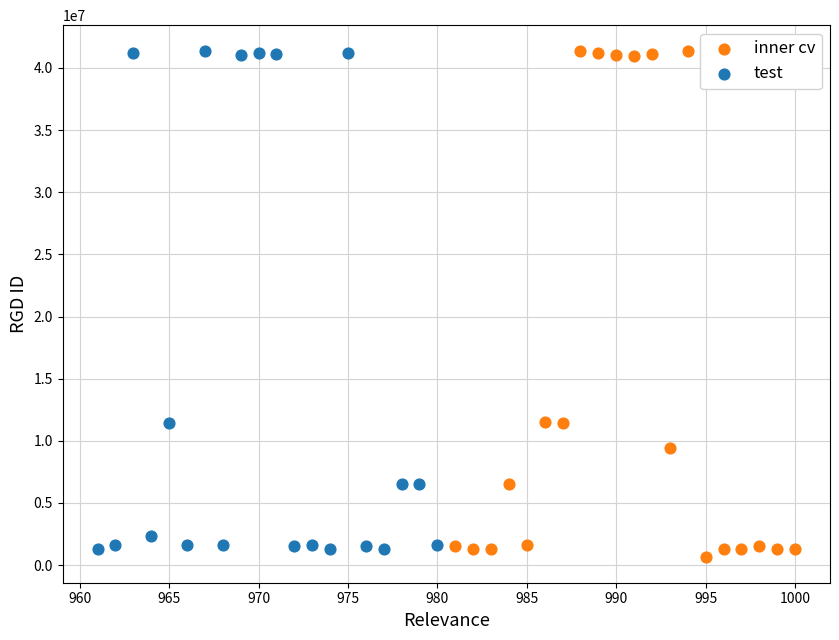

What are all the series names shown in the legend?

inner cv, test